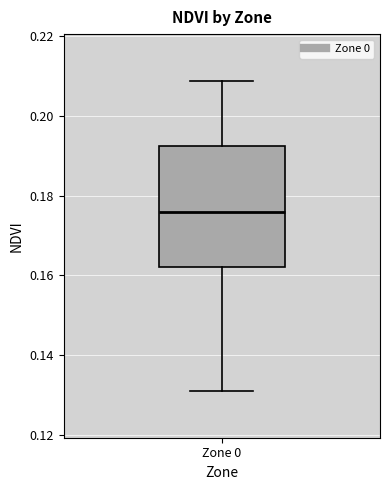

Read this box plot against the y-axis: the position of the median line, the range covered by the box, and the ends of both whiskers. The values are not printed on the chart, so give them approximately, as read against the axis.

median 0.176, box 0.162 to 0.192, whiskers 0.130 to 0.208